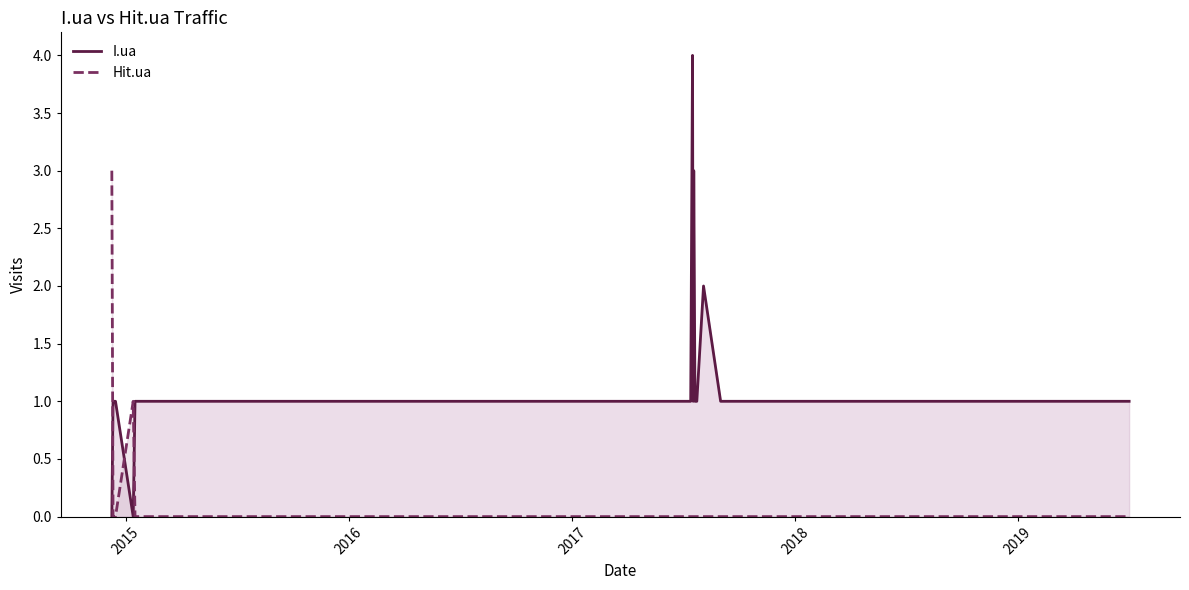

What is the difference between the maximum and minimum values in the I.ua series?

4